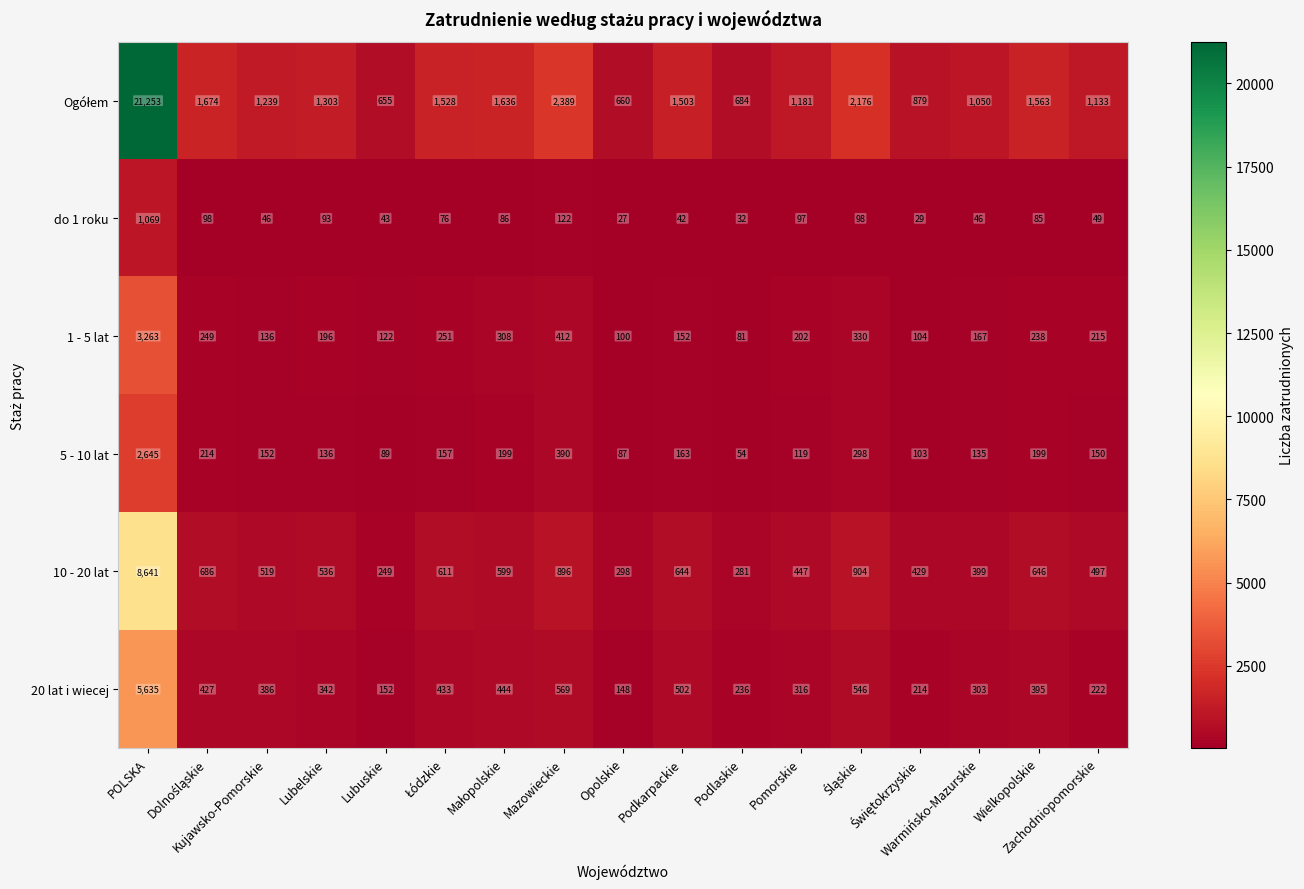

What is the average value of the 5 - 10 lat series?

311